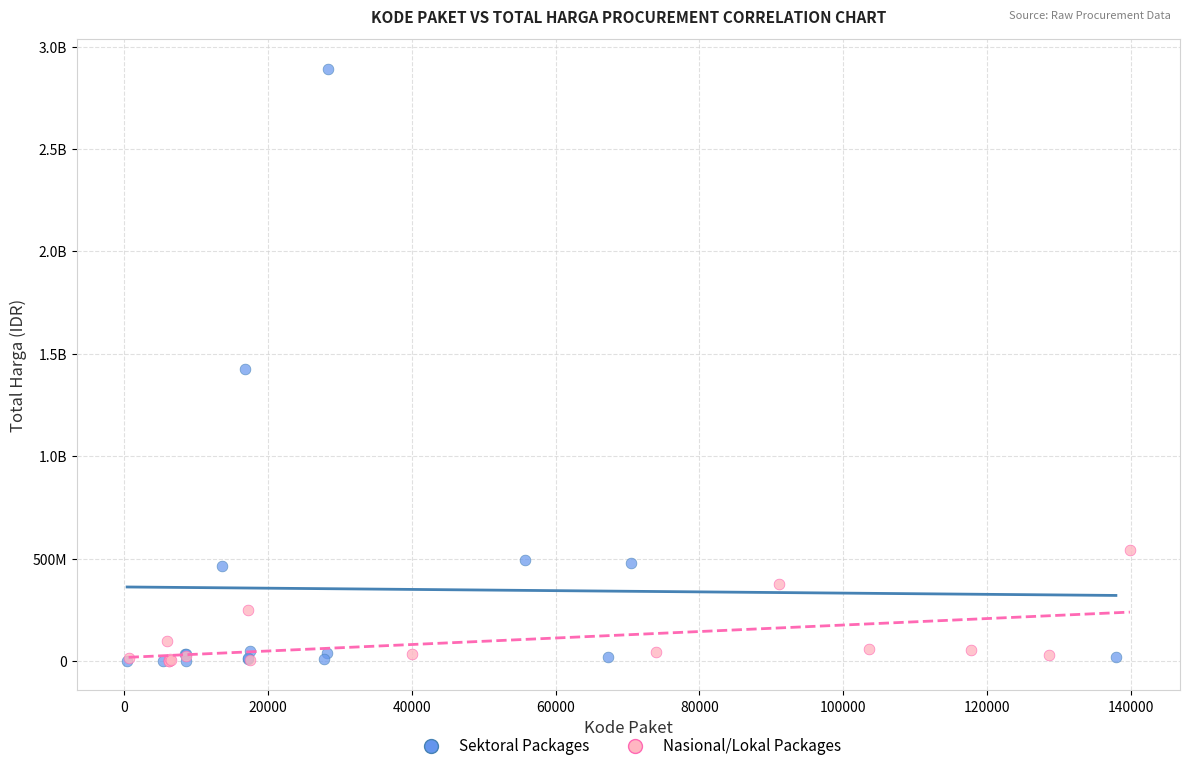

What are all the series names shown in the legend?

Sektoral Packages, Nasional/Lokal Packages